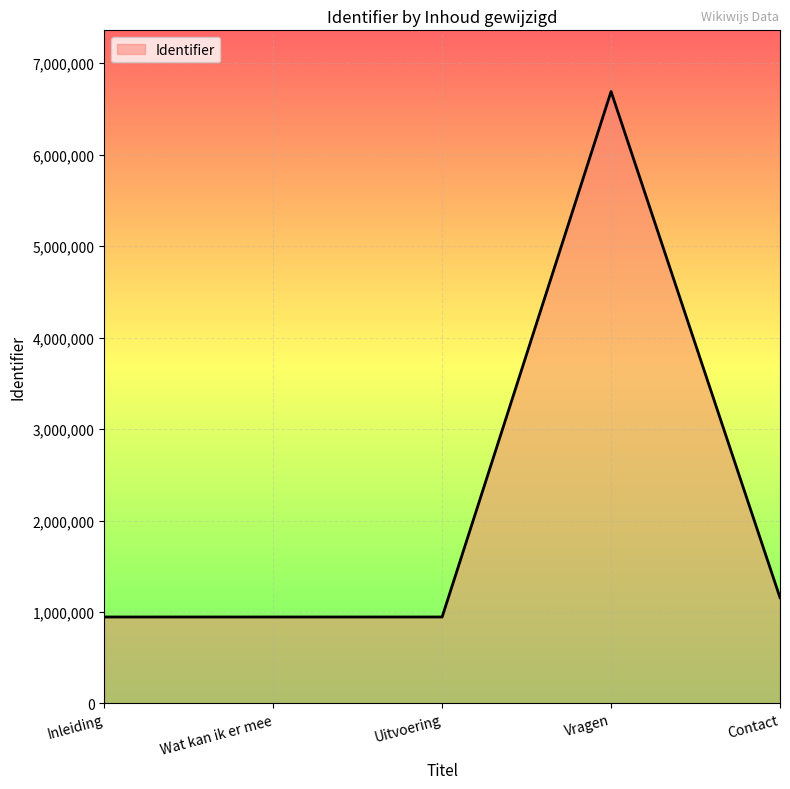

True or false: there are more than 2 points higher than both neighbors.

False